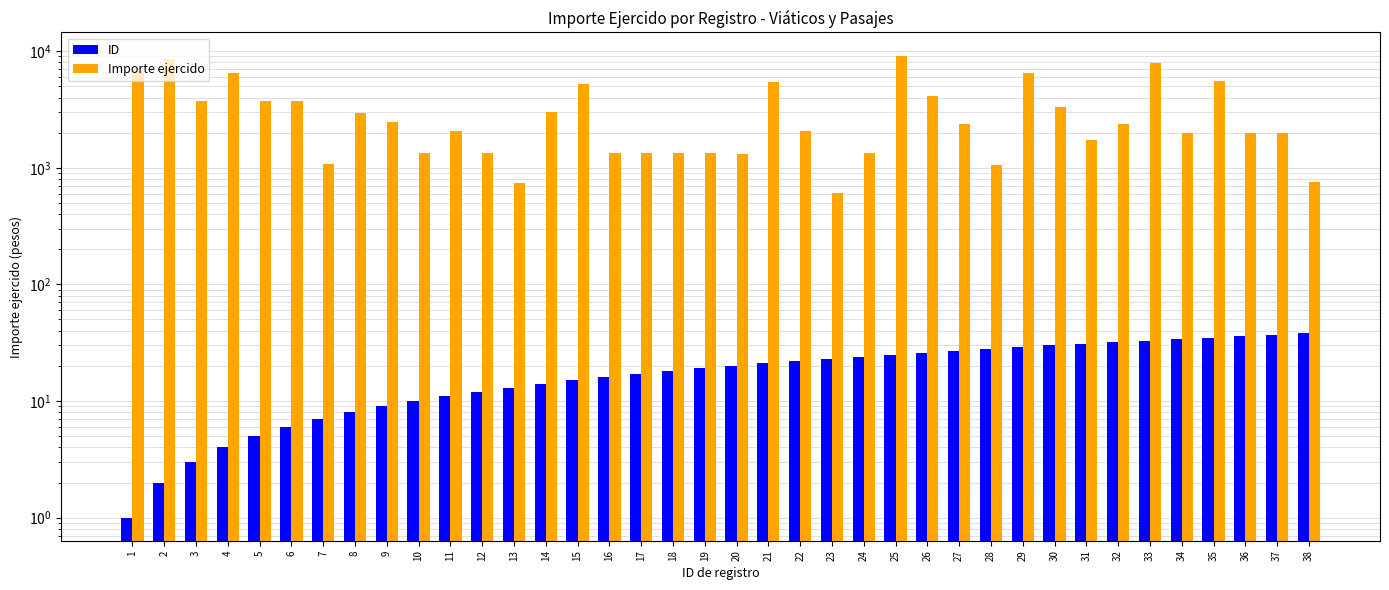

Reading left to right, transcribe all the data shown in this chart.

ID: 1.0	2.0	3.0	4.0	5.0	6.0	7.0	8.0	9.0	10.0	11.0	12.0	13.0	14.0	15.0	16.0	17.0	18.0	19.0	20.0	21.0	22.0	23.0	24.0	25.0	26.0	27.0	28.0	29.0	30.0	31.0	32.0	33.0	34.0	35.0	36.0	37.0	38.0
Importe ejercido: 6800.0	8559.4	3700.0	6556.0	3700.0	3700.0	1076.0	2974.0	2482.4	1350.0	2050.0	1350.0	745.0	2994.2	5182.1	1350.0	1350.0	1350.0	1350.0	1320.0	5400.0	2050.0	605.0	1350.0	9172.1	4150.0	2380.0	1050.0	6474.0	3350.0	1736.0	2350.0	7978.7	2000.0	5562.1	2000.0	2000.0	750.0